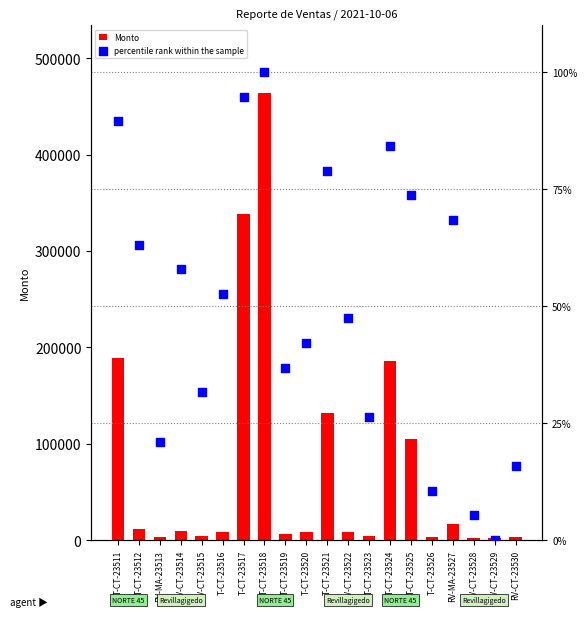

Which series has the largest total across all categories?

Monto